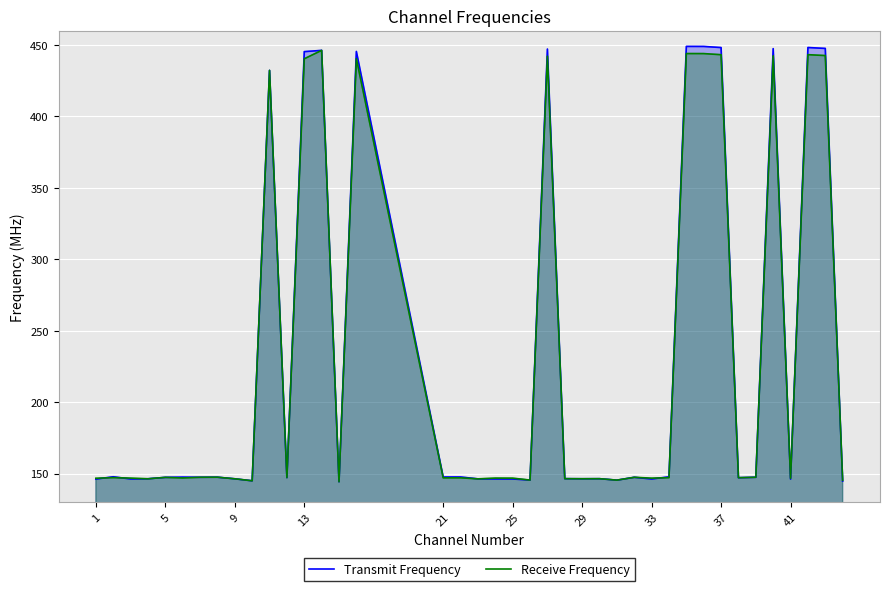

What are all the series names shown in the legend?

Transmit Frequency, Receive Frequency